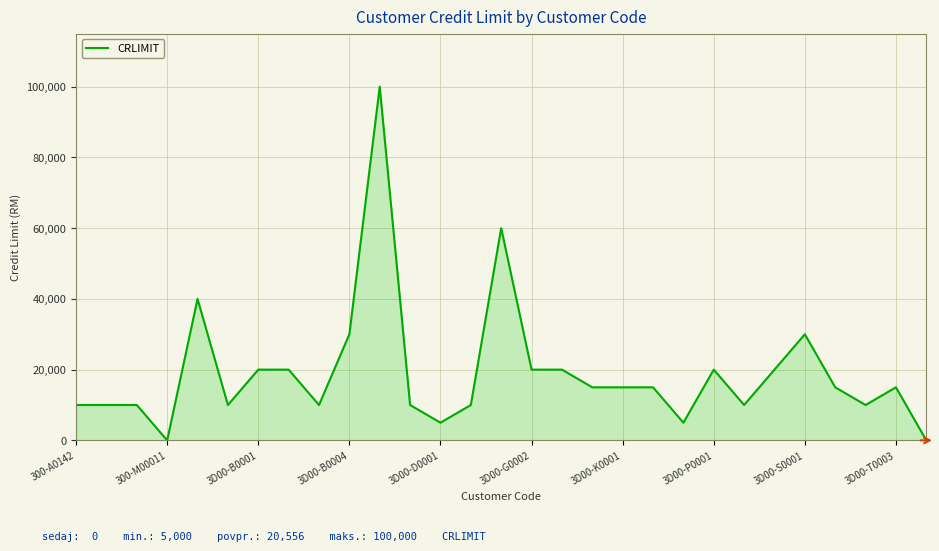

What is the difference between the maximum and minimum values?

100000